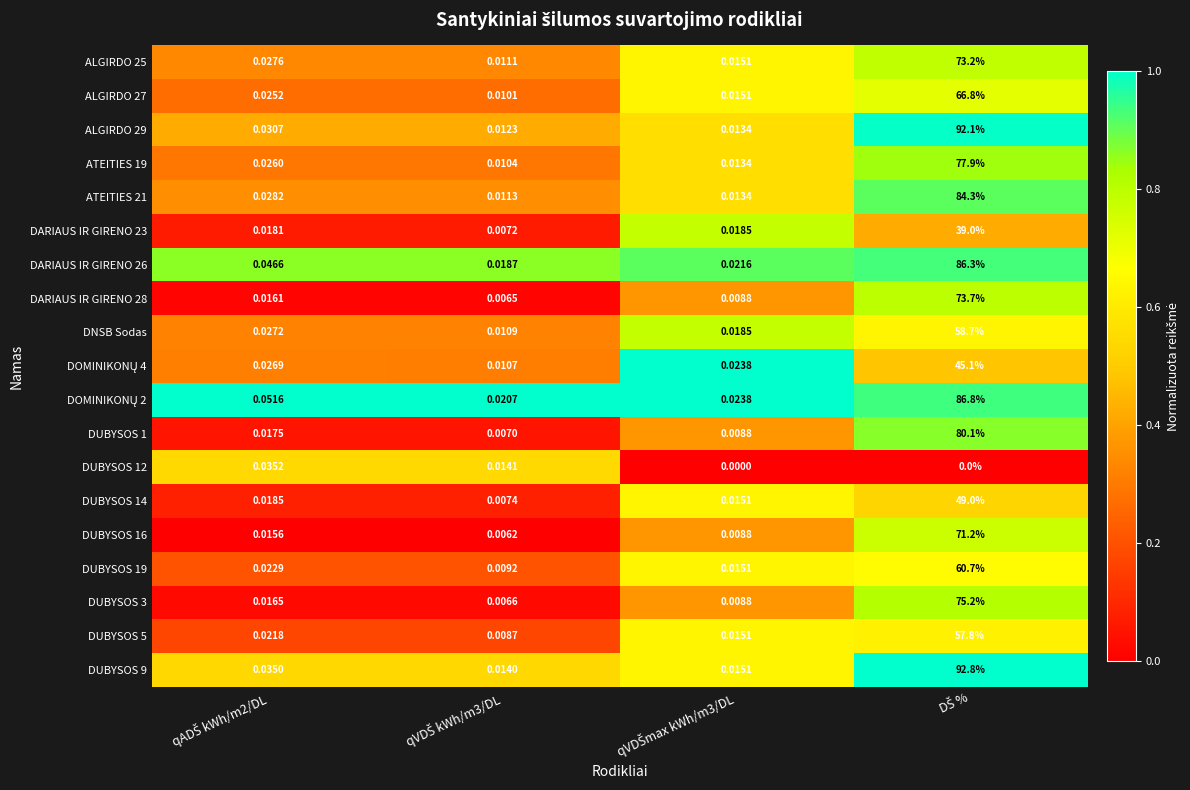

Count the number of data series in this chart.

19